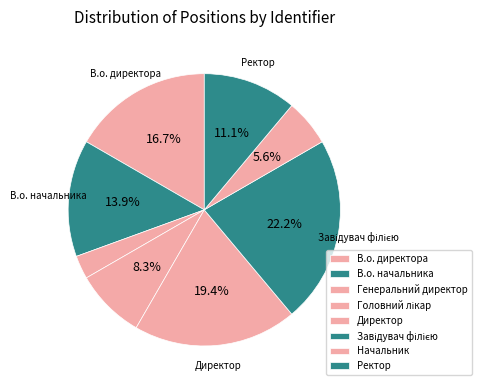

Count the number of slices in the pie.

8